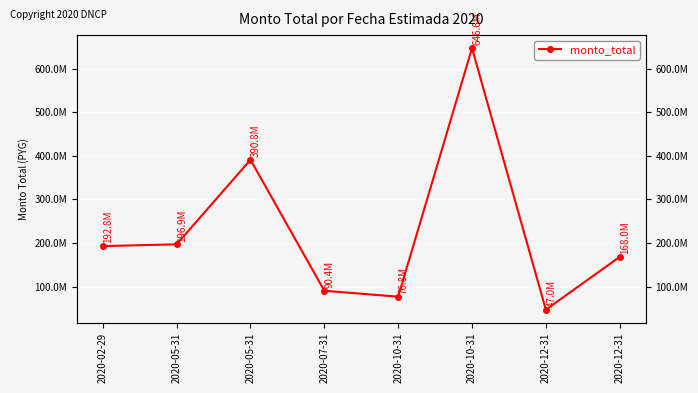

At which category does the data reach its first local peak?

2020-05-31